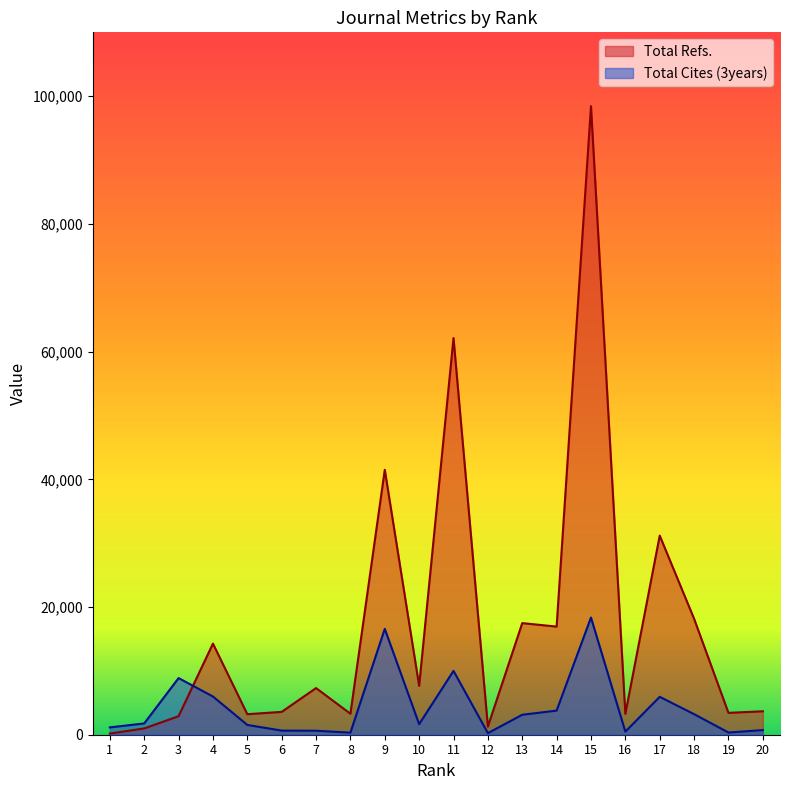

Which series has the largest total across all categories?

Total Refs.